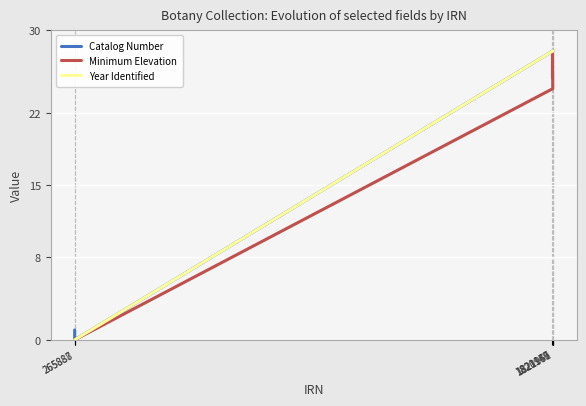

Reading left to right, what are all the values shown in this chart?

Catalog Number: 28.0	28.0	28.0	28.0	0.0	1.0
Minimum Elevation: 25.4	25.6	28.0	24.4	0.0	0.0
Year Identified: 28.0	28.0	28.0	28.0	0.0	0.0